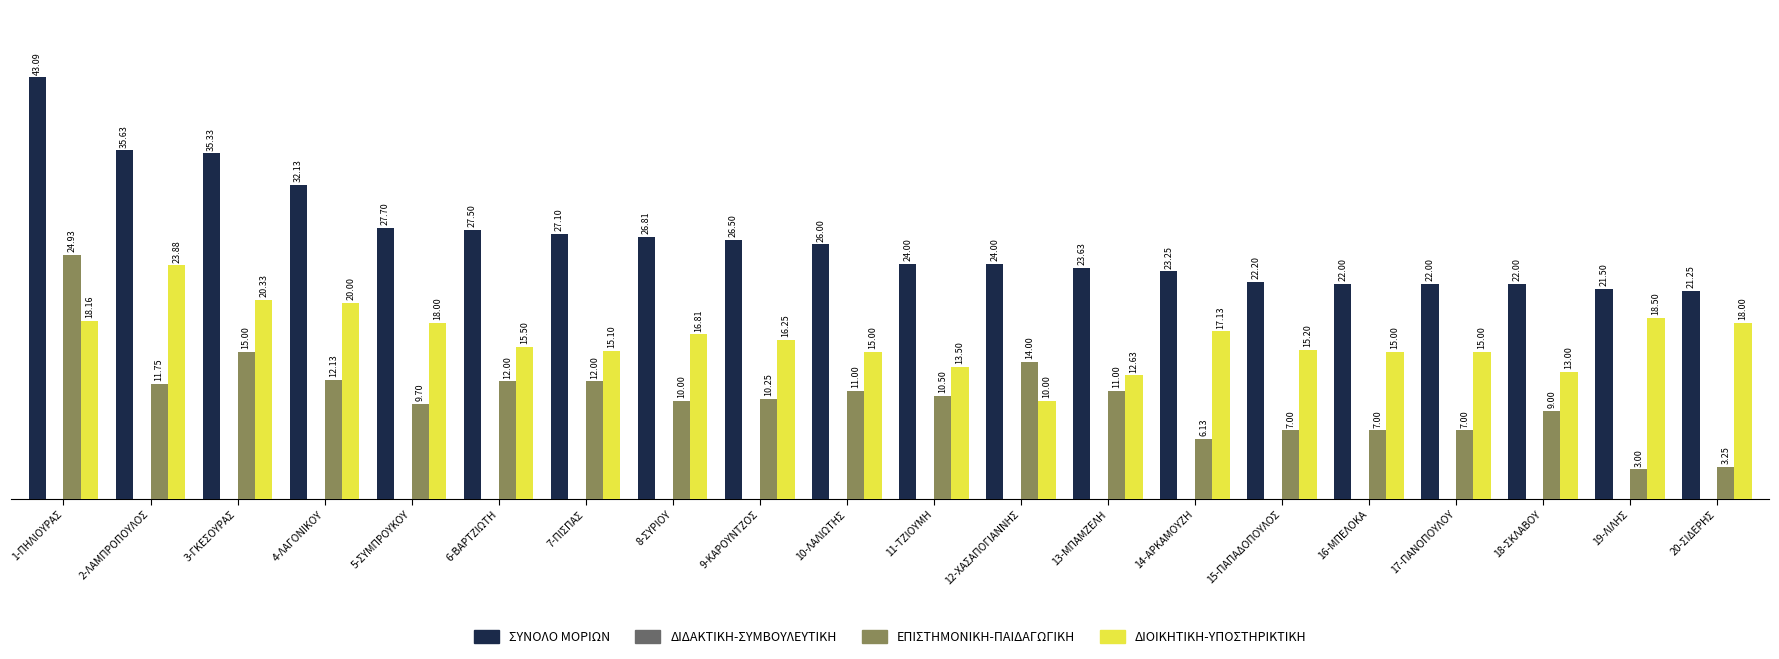

At which category is the sum across all series the highest?

1-ΠΗΛΙΟΥΡΑΣ